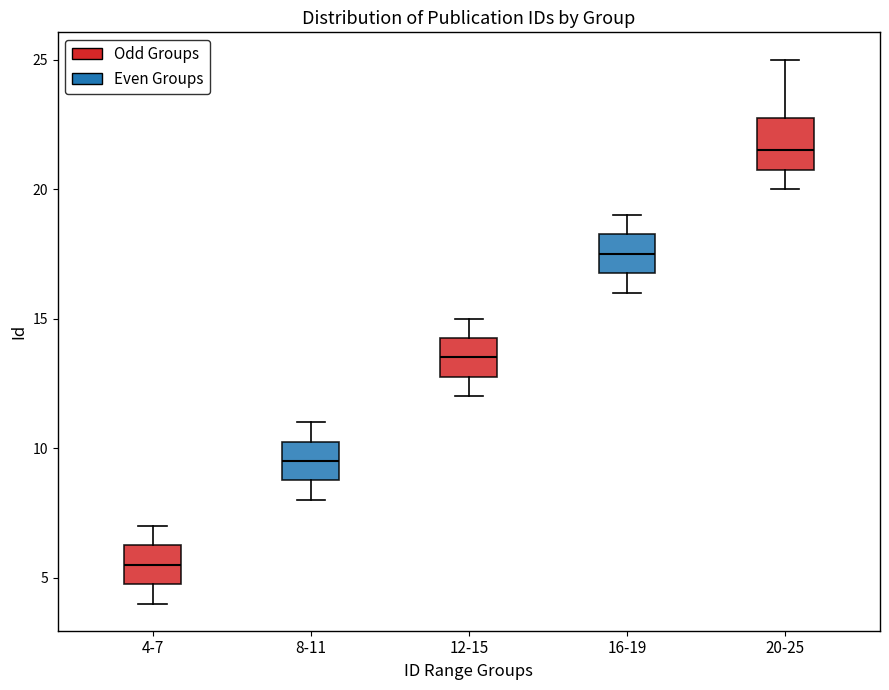

Where is the lower edge of the box for 20-25 on the y-axis? The values are not printed on the chart, so give them approximately, as read against the axis.

21.0